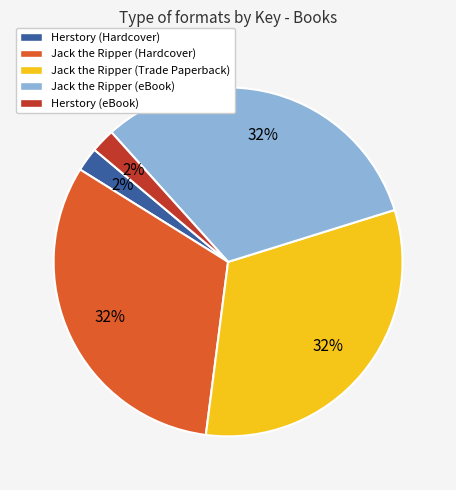

To the nearest percent, what percentage of the pie is Herstory (eBook)?

2%